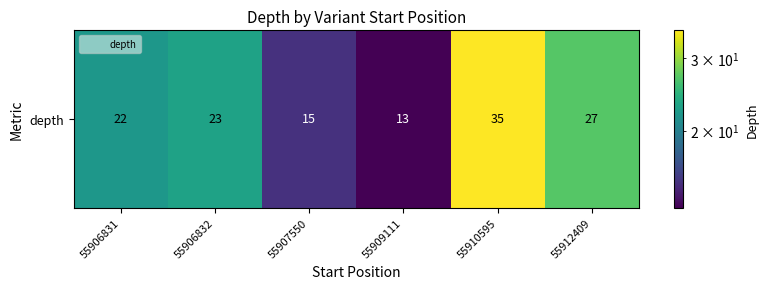

Is it true that the value at 55909111 is 13?

True